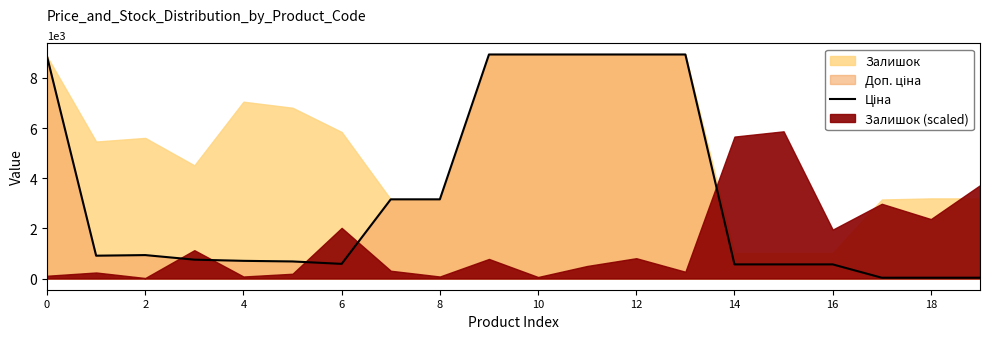

How many values exceed 910?

10